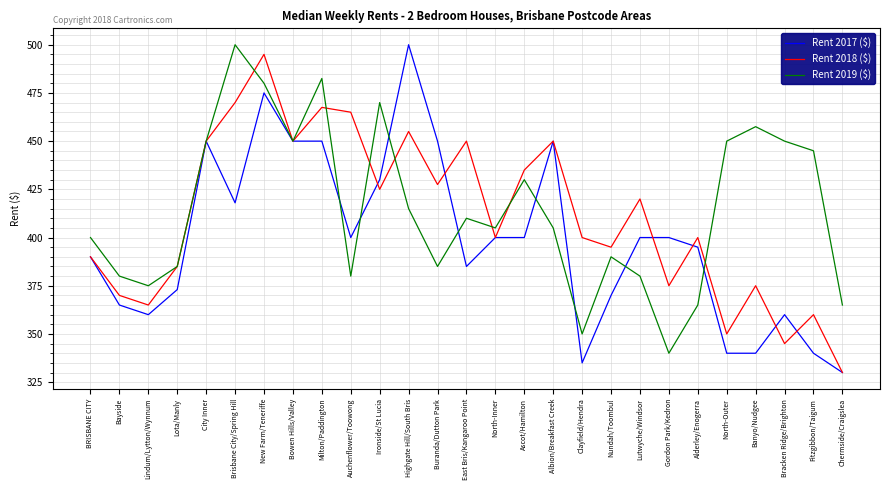

Rank the series by their average value, from highest to lowest.

Rent 2019 ($), Rent 2018 ($), Rent 2017 ($)